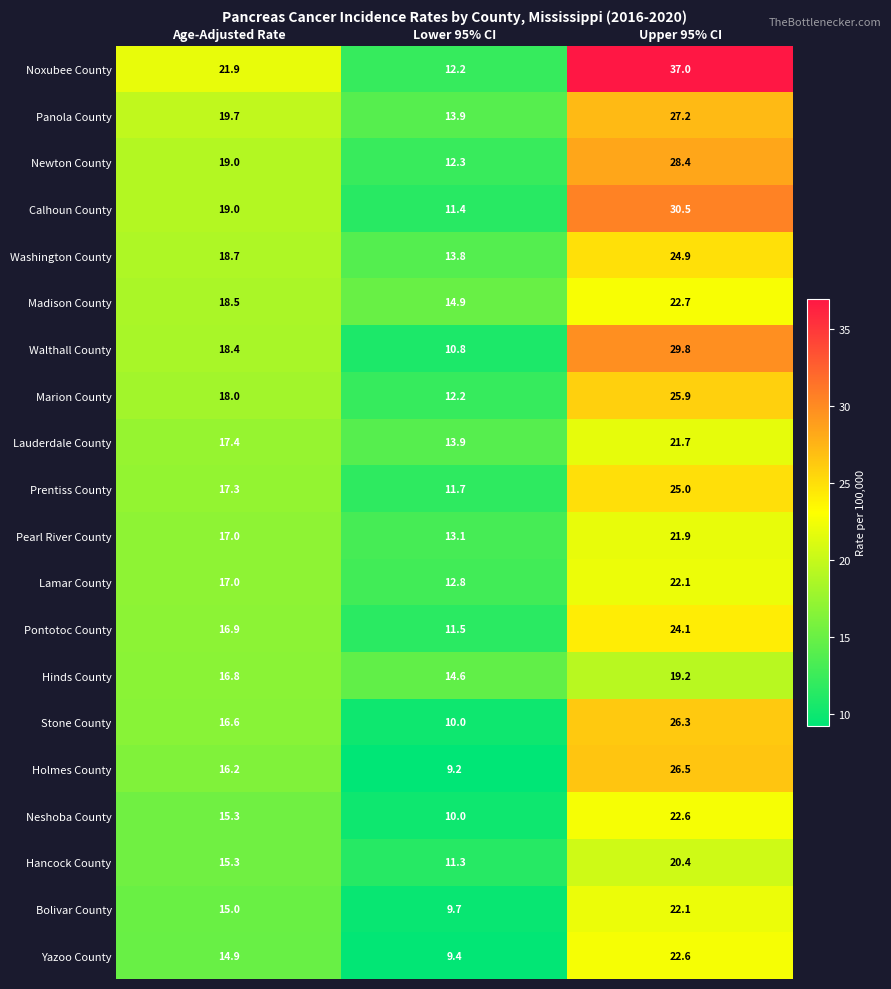

Rank the categories by Lauderdale County value from lowest to highest.

Lower 95% CI, Age-Adjusted Rate, Upper 95% CI